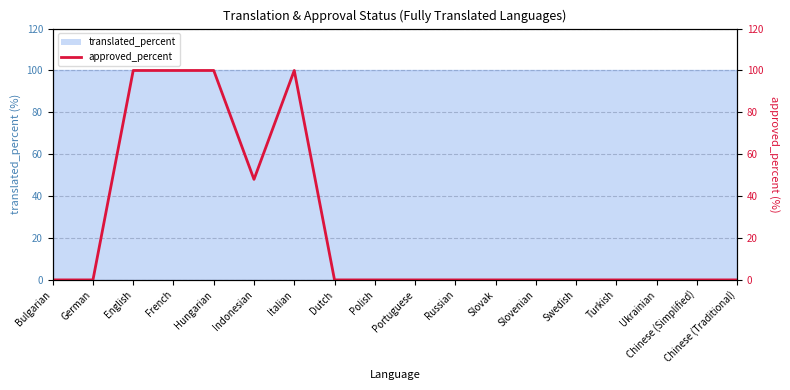

List the labels in order of value, largest first.

English, French, Hungarian, Italian, Indonesian, Bulgarian, German, Dutch, Polish, Portuguese, Russian, Slovak, Slovenian, Swedish, Turkish, Ukrainian, Chinese (Simplified), Chinese (Traditional)